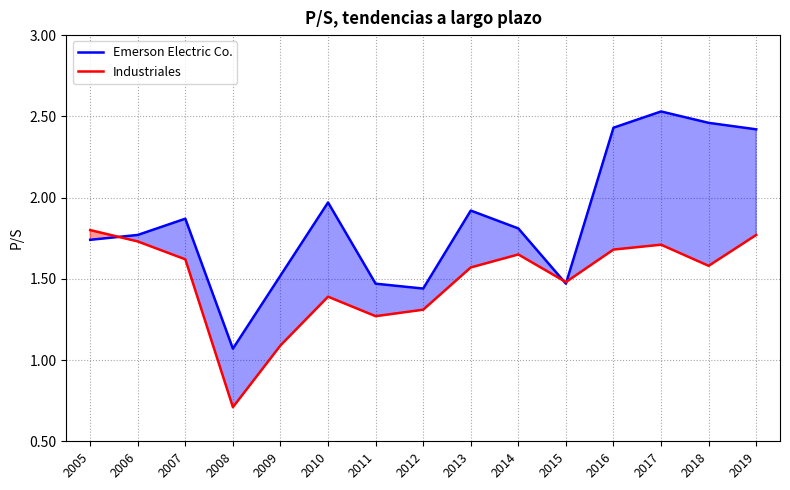

Is the value of Industriales at 2017 greater than the value of Emerson Electric Co. at 2017?

No